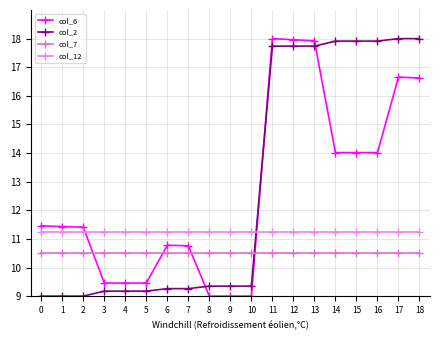

Which series changed the most between 1 and 2?

col_6